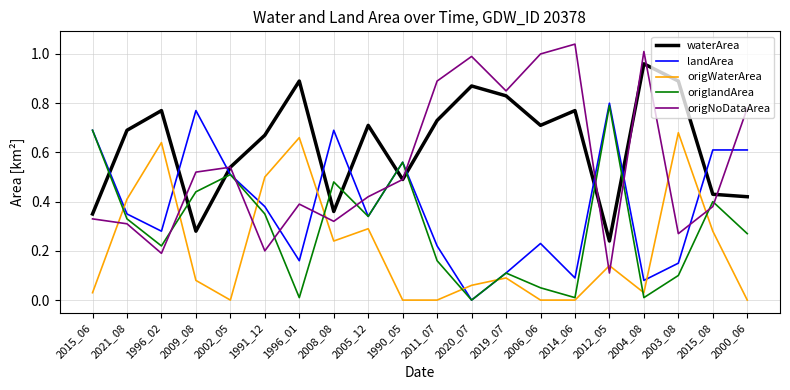

Which series has the largest total across all categories?

waterArea